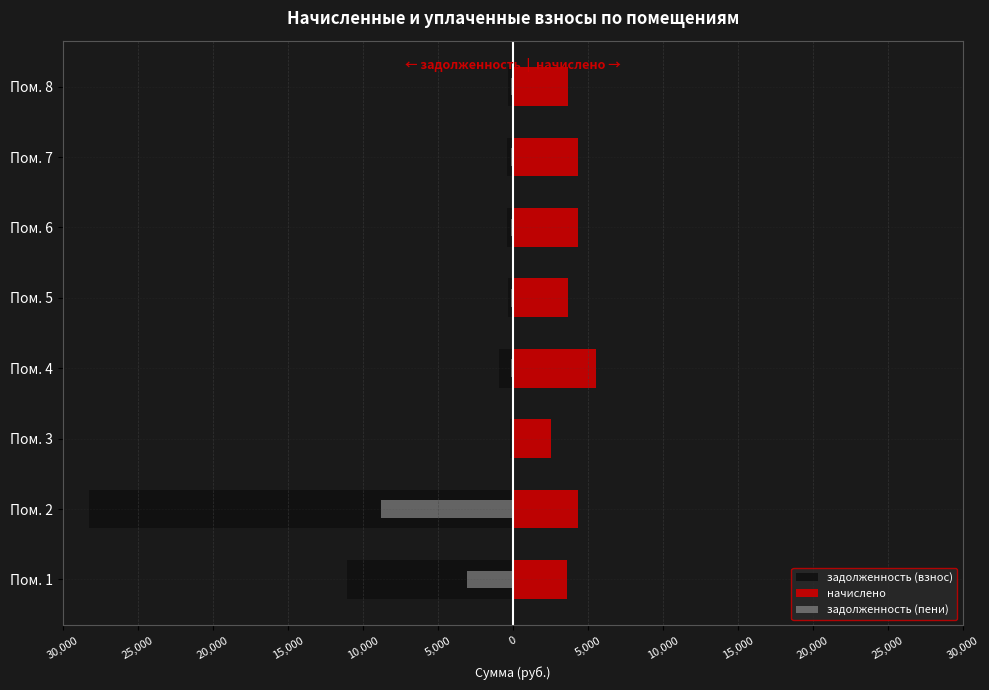

Which series has the widest spread of values?

задолженность (взнос)